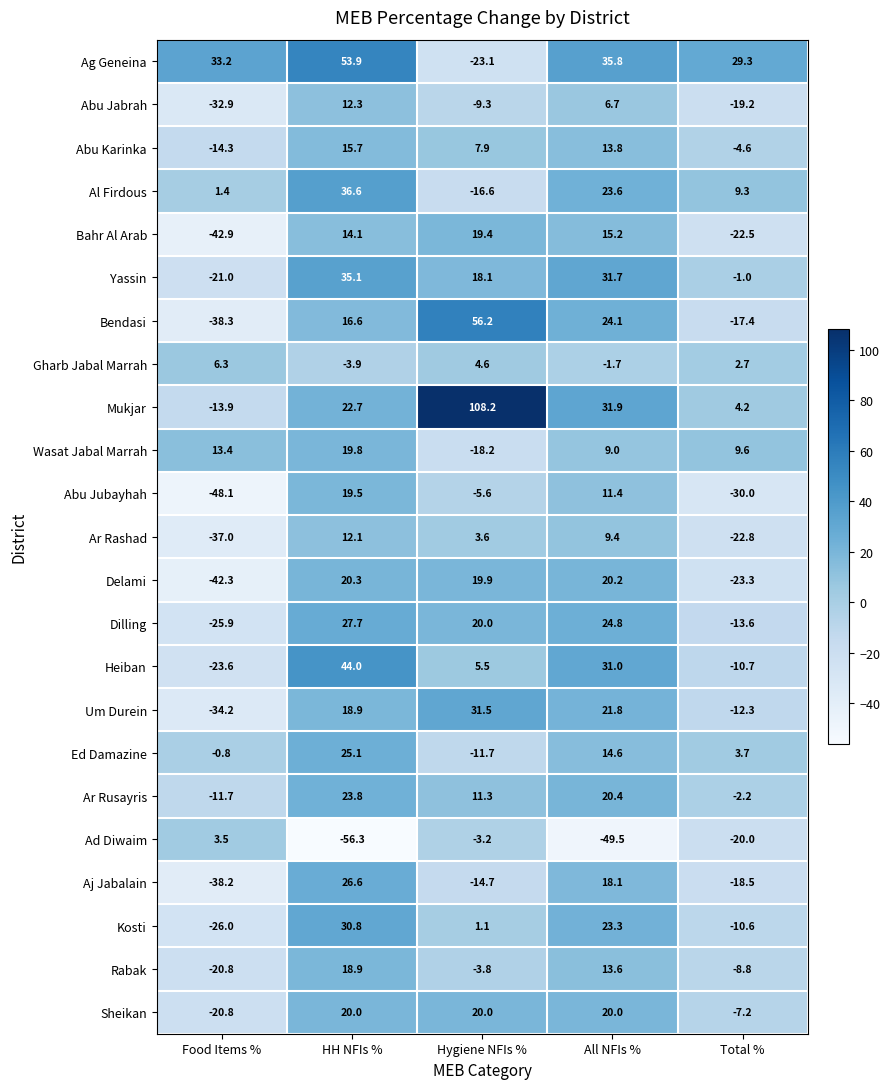

What is the sum of all Wasat Jabal Marrah values?

33.6